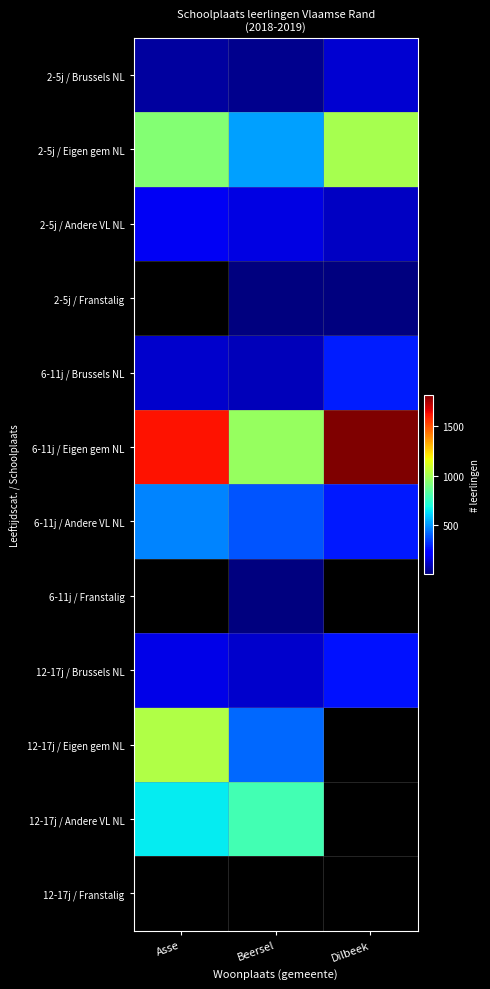

Between Asse and Beersel, which series saw the biggest shift?

6-11j / Eigen gem NL